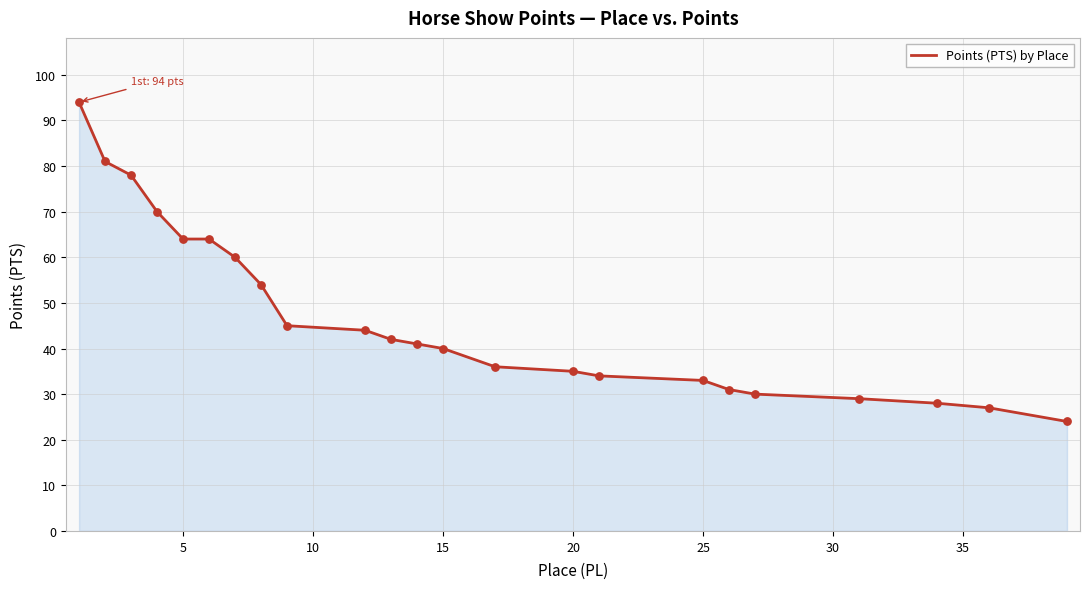

What is the difference between the maximum and minimum values?

70